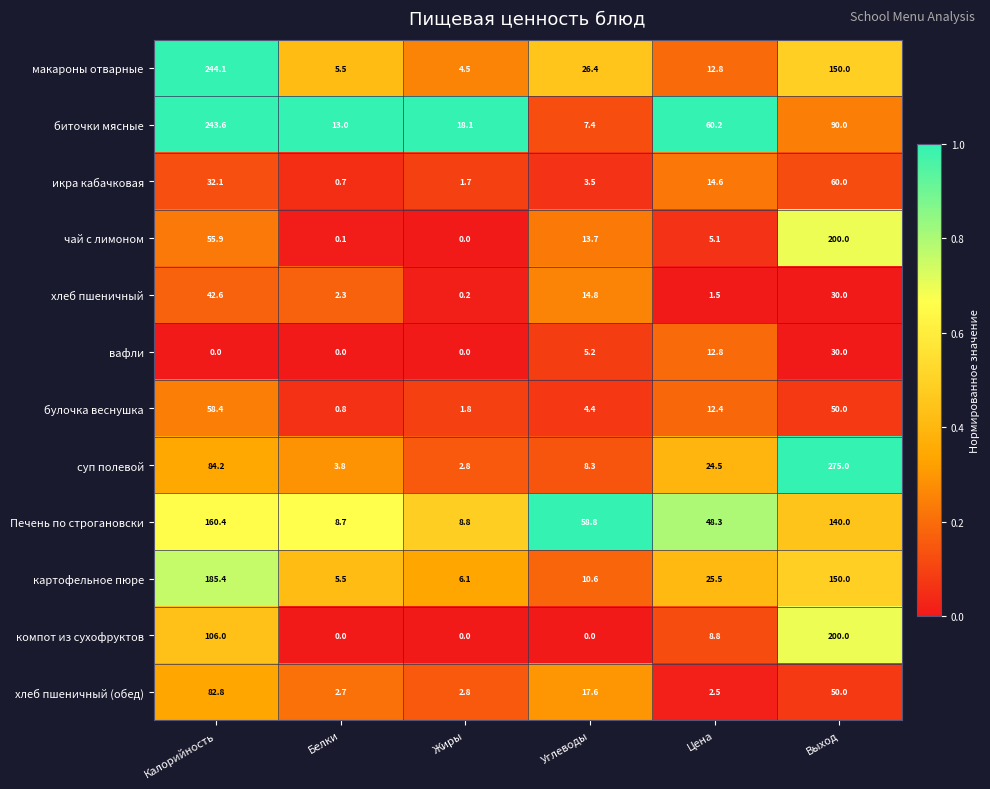

List the labels in order of макароны отварные value, largest first.

Калорийность, Выход, Углеводы, Цена, Белки, Жиры